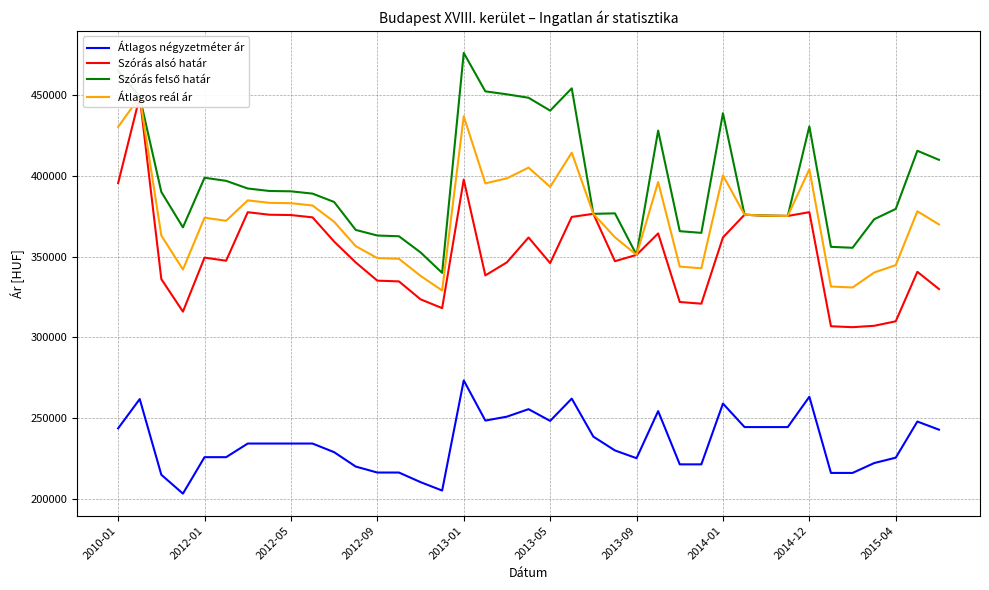

Which category has the highest value in the Átlagos négyzetméter ár series?

2013-01